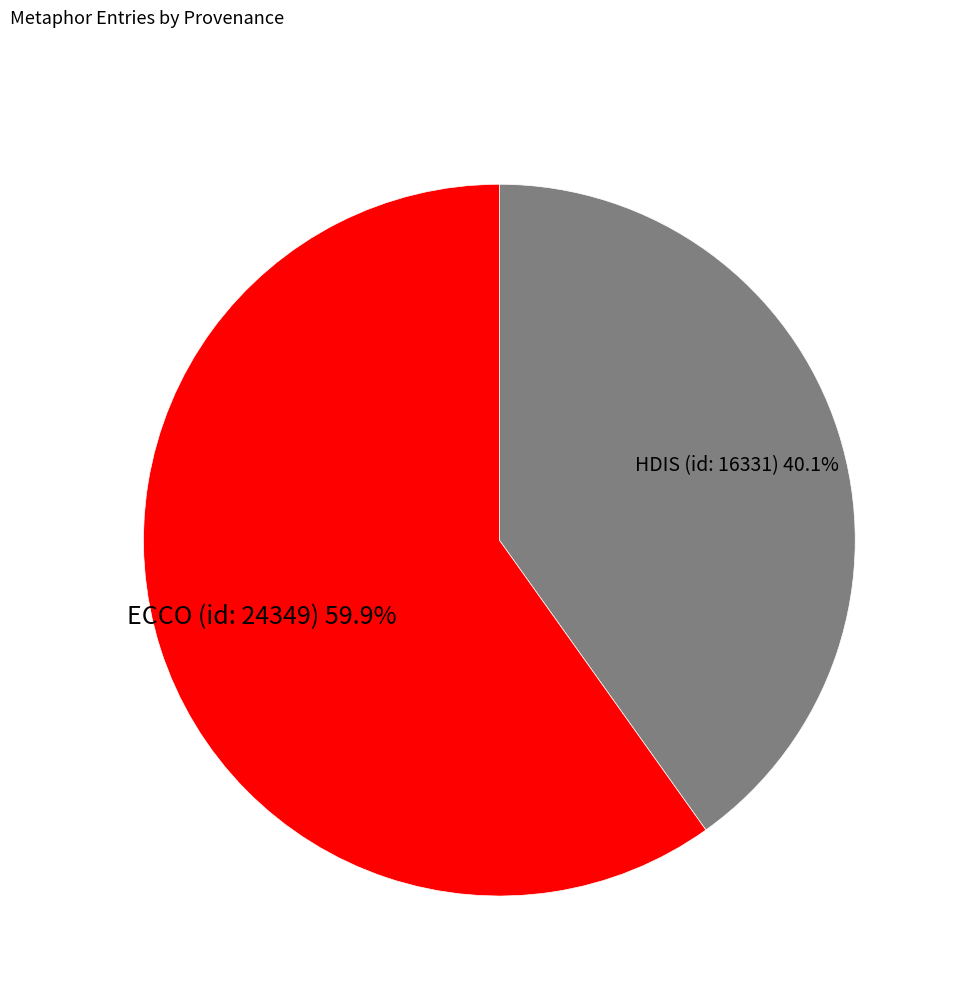

How many segments does this pie chart have?

2